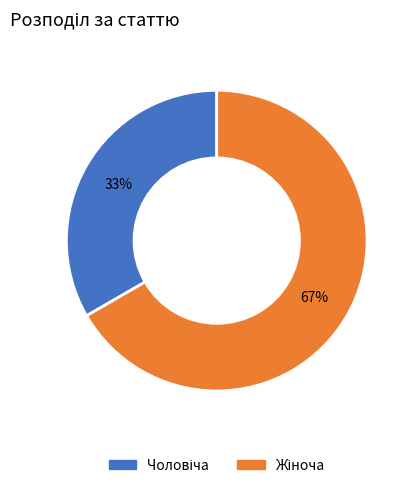

Is there any slice that represents more than half of the pie?

Yes